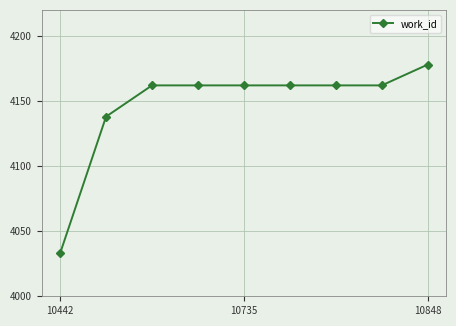

What is the difference between the maximum and second lowest values?

40